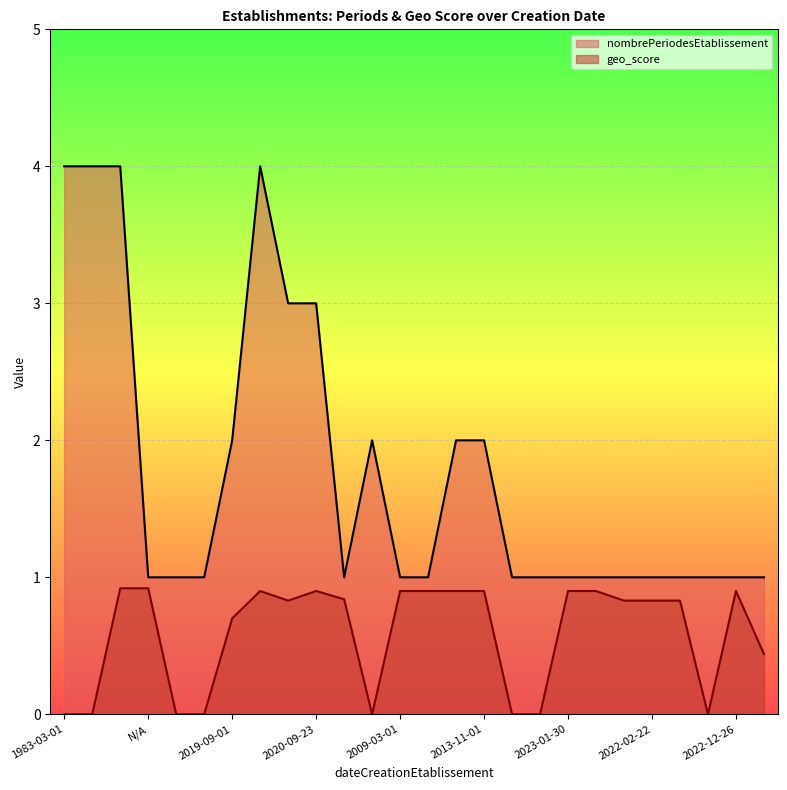

What is the sum of the nombrePeriodesEtablissement values at  and 2022-02-22?

2.0